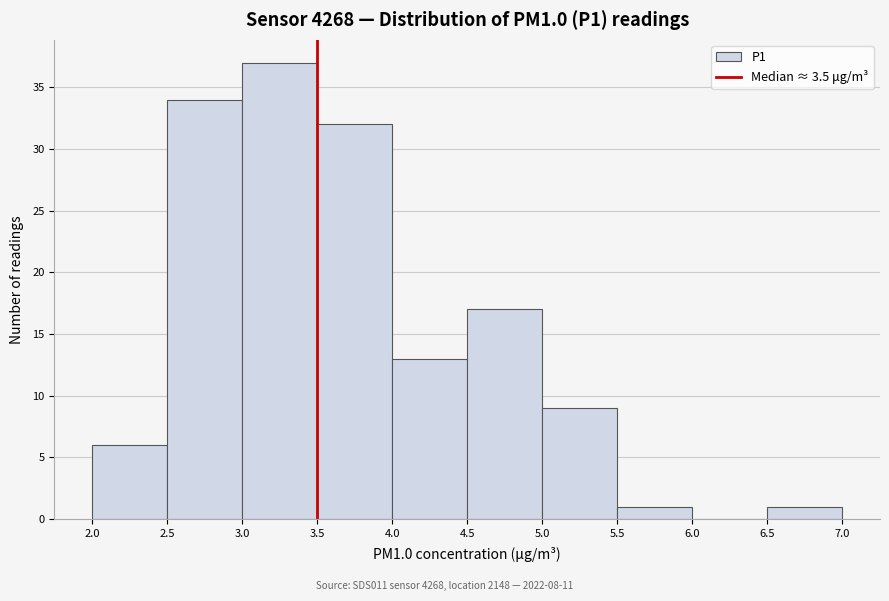

Reading left to right, transcribe this chart: for each bar, give the range it covers on the x-axis and its height. The values are not printed on the chart, so give them approximately, as read against the axis.

2.0 to 2.5: 6
2.5 to 3.0: 34
3.0 to 3.5: 37
3.5 to 4.0: 32
4.0 to 4.5: 13
4.5 to 5.0: 17
5.0 to 5.5: 9
5.5 to 6.0: 1
6.0 to 6.5: 0
6.5 to 7.0: 1